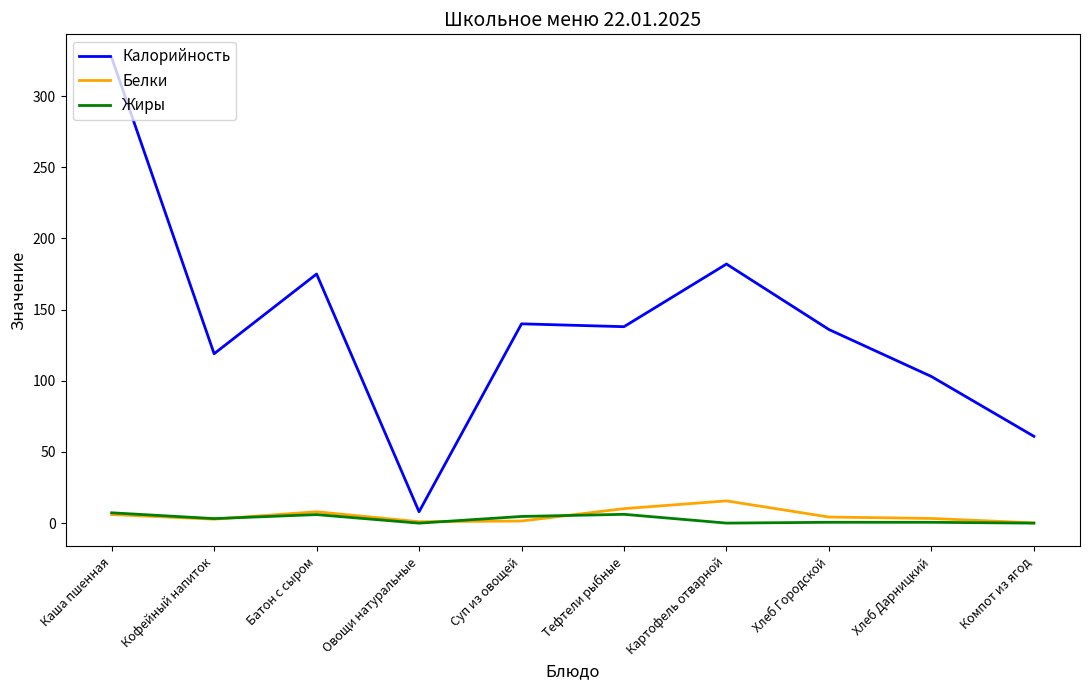

The Калорийность series shows 8.0 at Овощи натуральные. True or false?

True